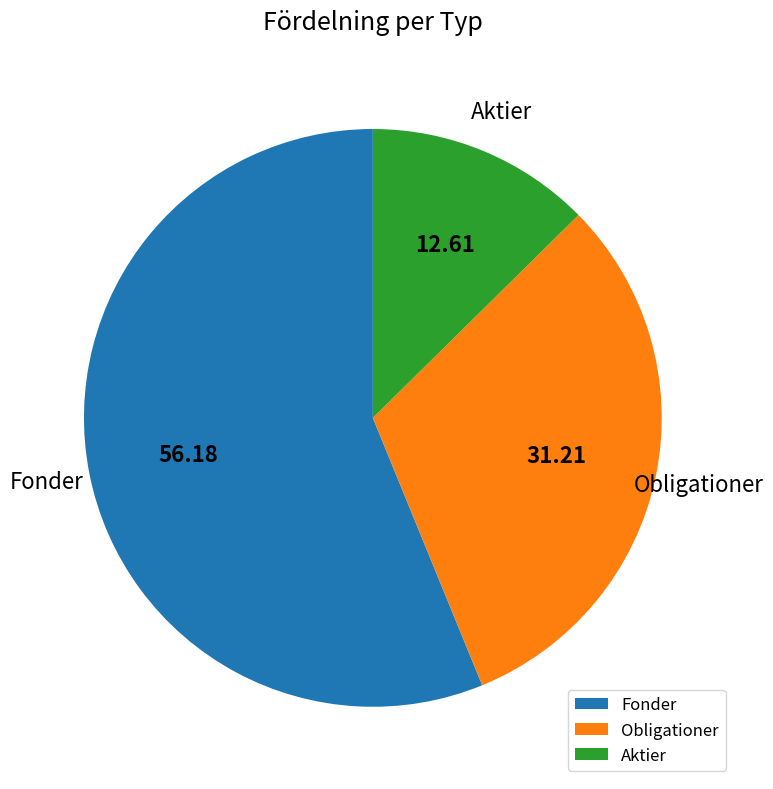

Which slice is the smallest?

Aktier